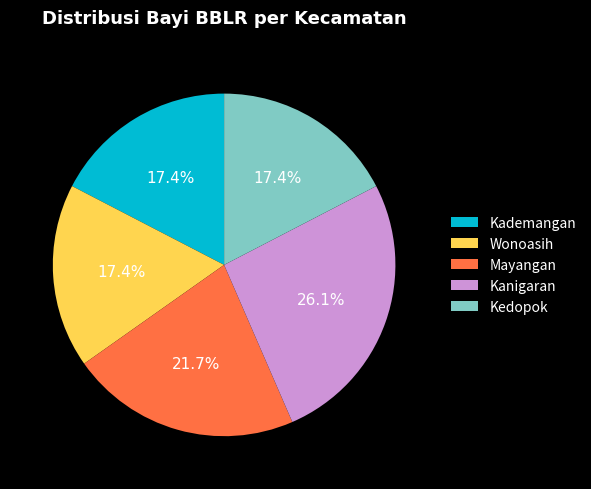

To the nearest percent, what percentage of the pie is Kanigaran?

26%